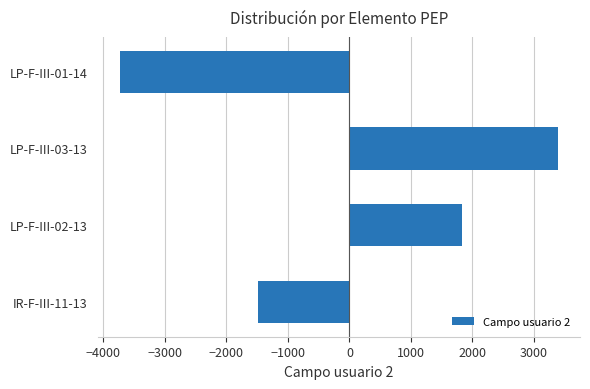

Is it true that the value at LP-F-III-01-14 is -6207?

False